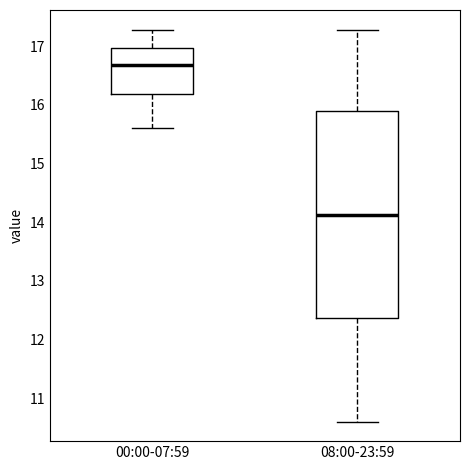

Reading left to right, transcribe this box plot: for each box, give where its median line is, the range the box spans, and where its two whiskers end, as read against the y-axis. The values are not printed on the chart, so give them approximately, as read against the axis.

00:00-07:59: median 16.7, box 16.2 to 17.0, whiskers 15.6 to 17.3
08:00-23:59: median 14.1, box 12.4 to 15.9, whiskers 10.6 to 17.3